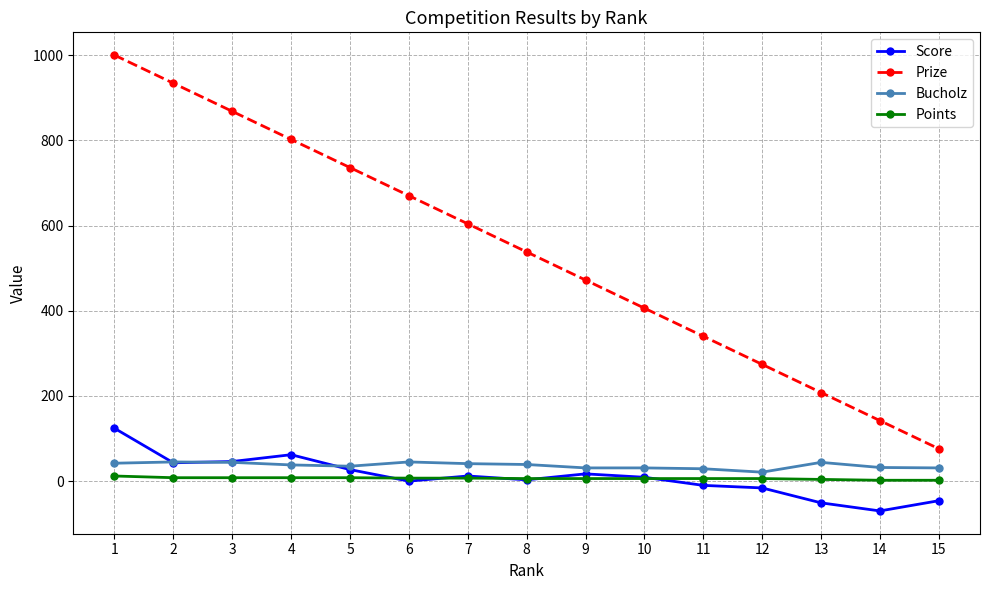

Which series changed the most between 7 and 11?

Prize